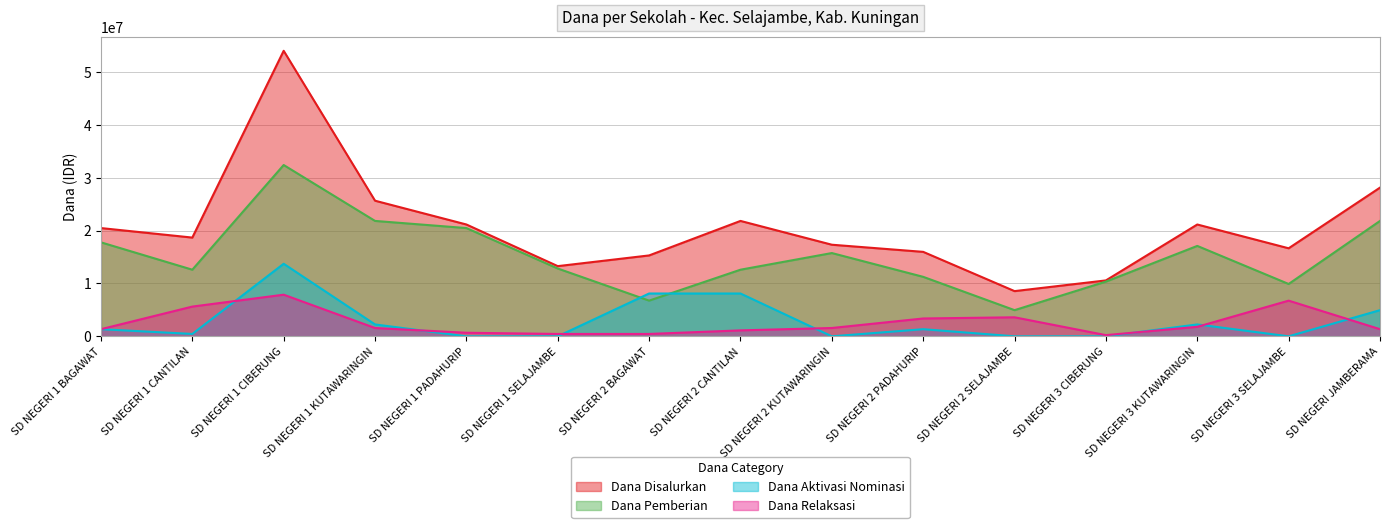

At which label does Dana Disalurkan first exceed 18675000?

SD NEGERI 1 BAGAWAT